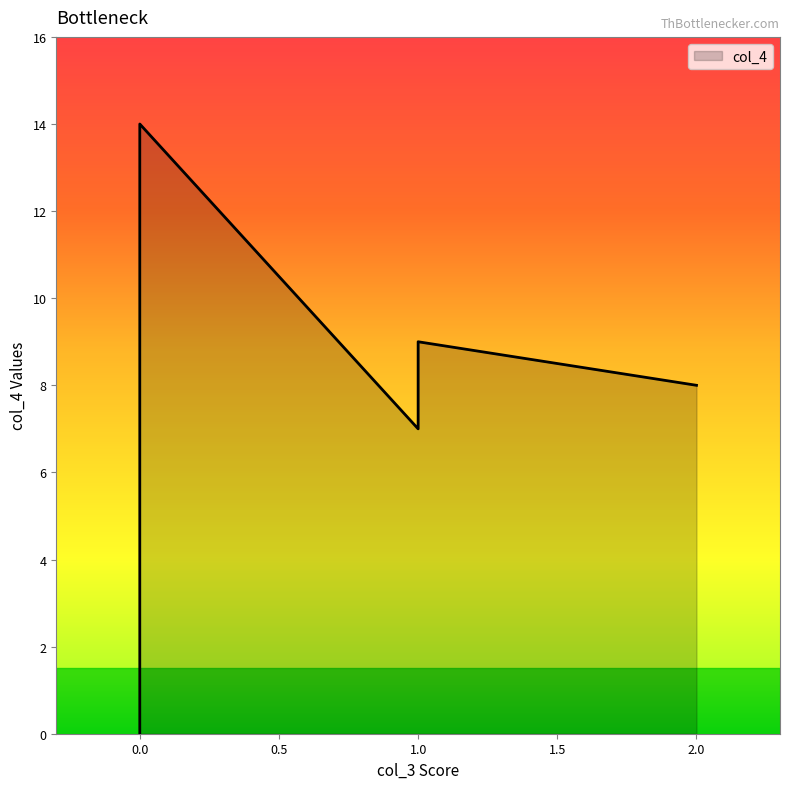

Does the chart have visible grid lines?

No